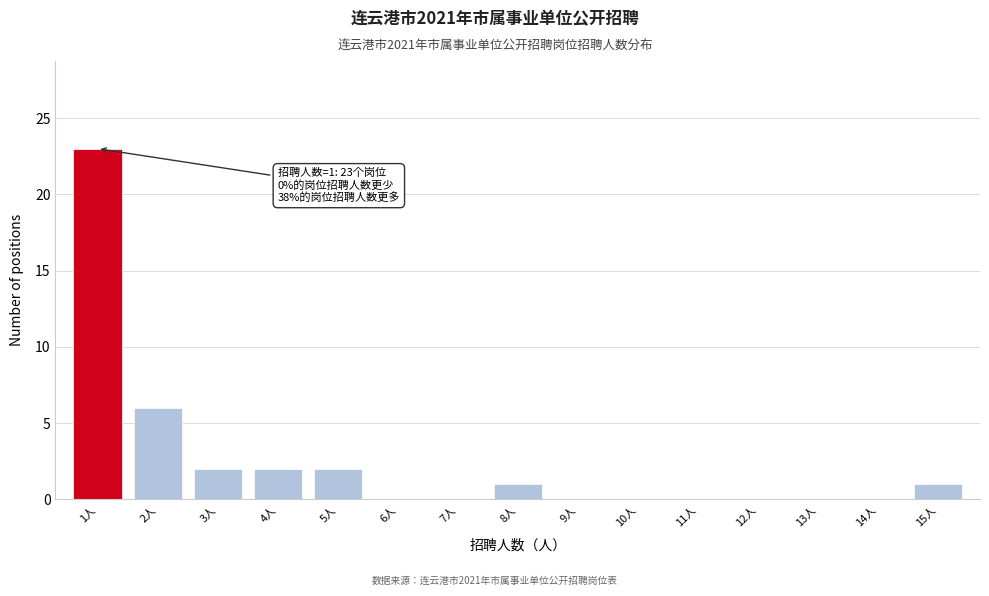

Reading left to right, extract all data points from this chart.

1人=23	2人=6	3人=2	4人=2	5人=2	6人=0	7人=0	8人=1	9人=0	10人=0	11人=0	12人=0	13人=0	14人=0	15人=1